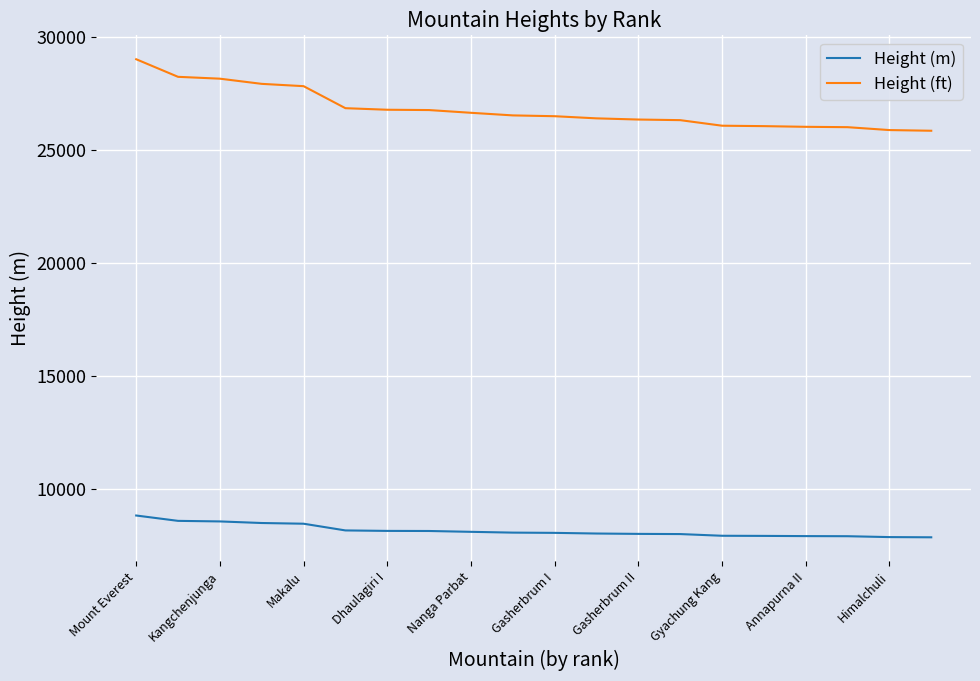

Which series has the largest total across all categories?

Height (ft)